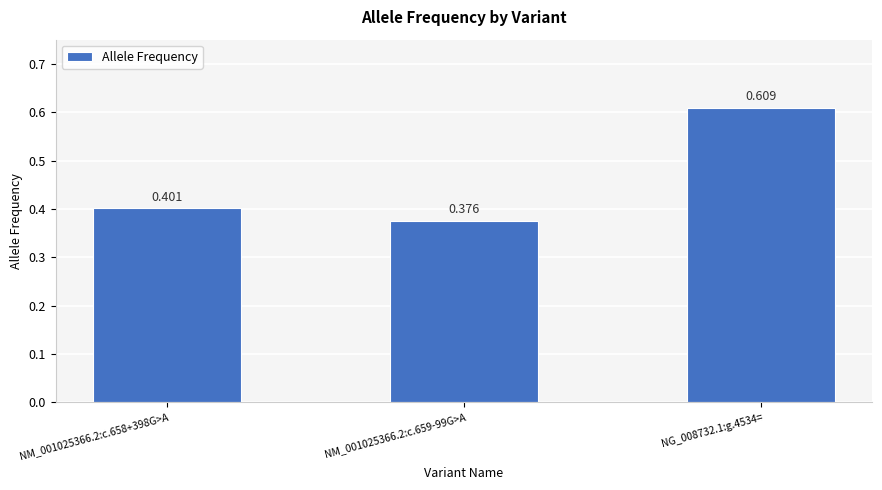

Between NM_001025366.2:c.658+398G>A and NG_008732.1:g.4534=, which is larger?

NG_008732.1:g.4534=